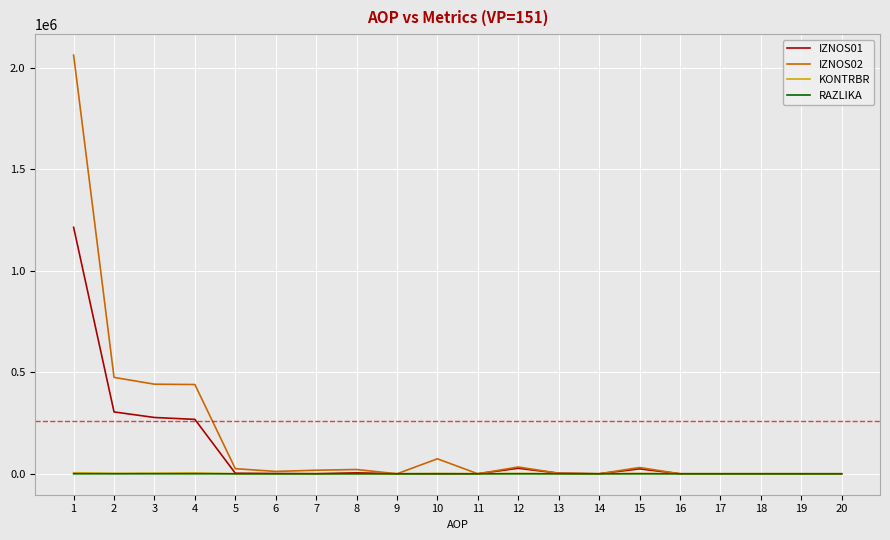

How many values in the RAZLIKA series exceed 0?

15